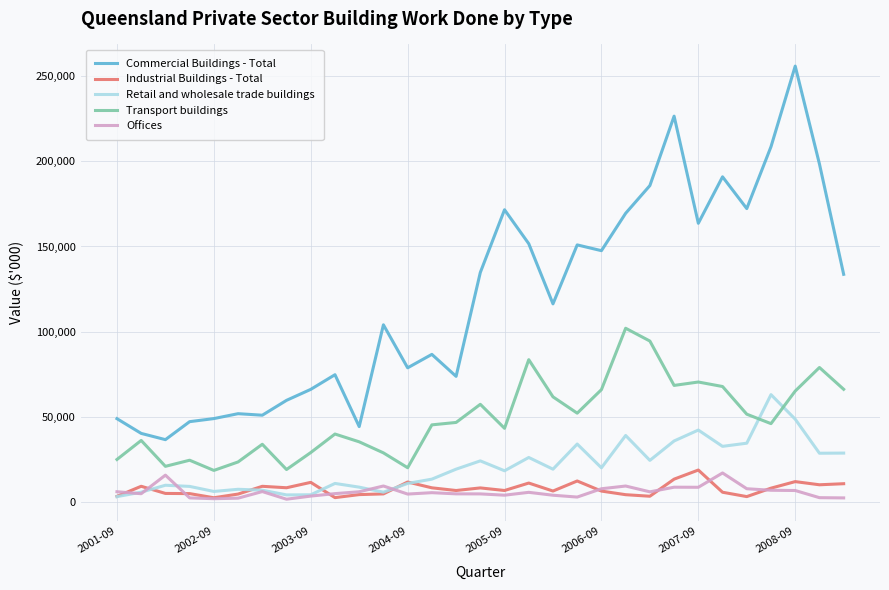

Which series has the widest spread of values?

Commercial Buildings - Total